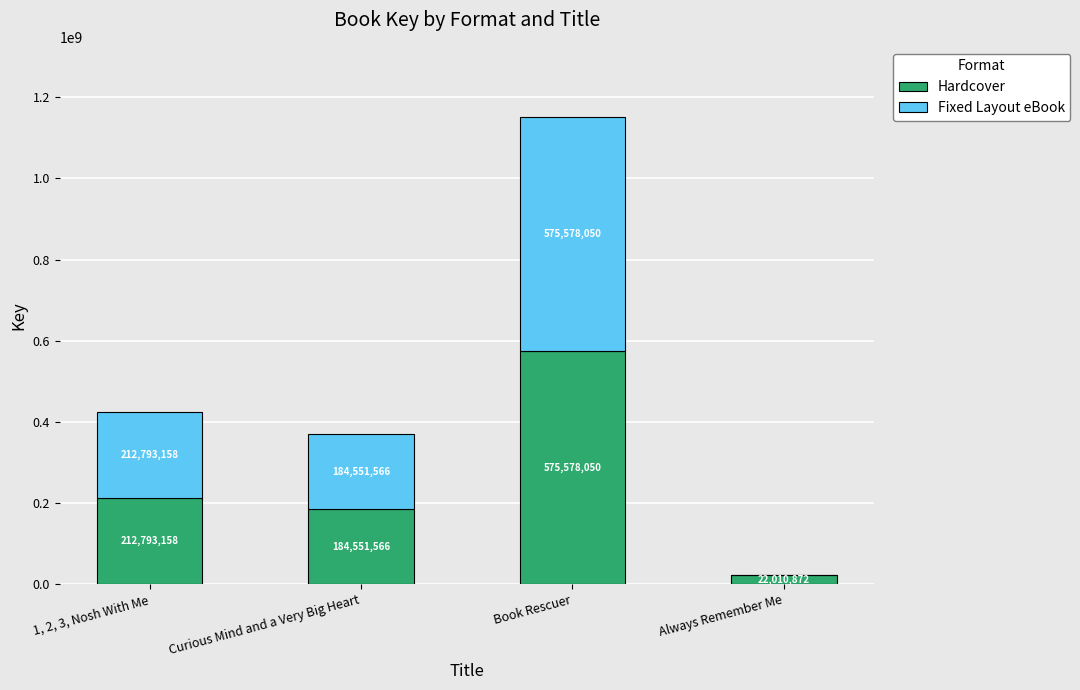

Are the bars grouped side by side (vs. stacked)?

No